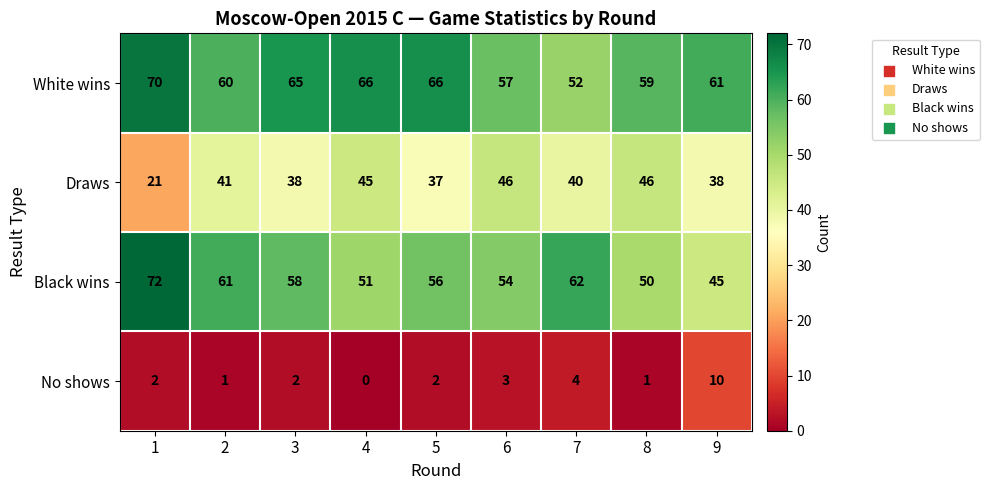

What is the approximate value of Black wins at 6, to the nearest 10?

50